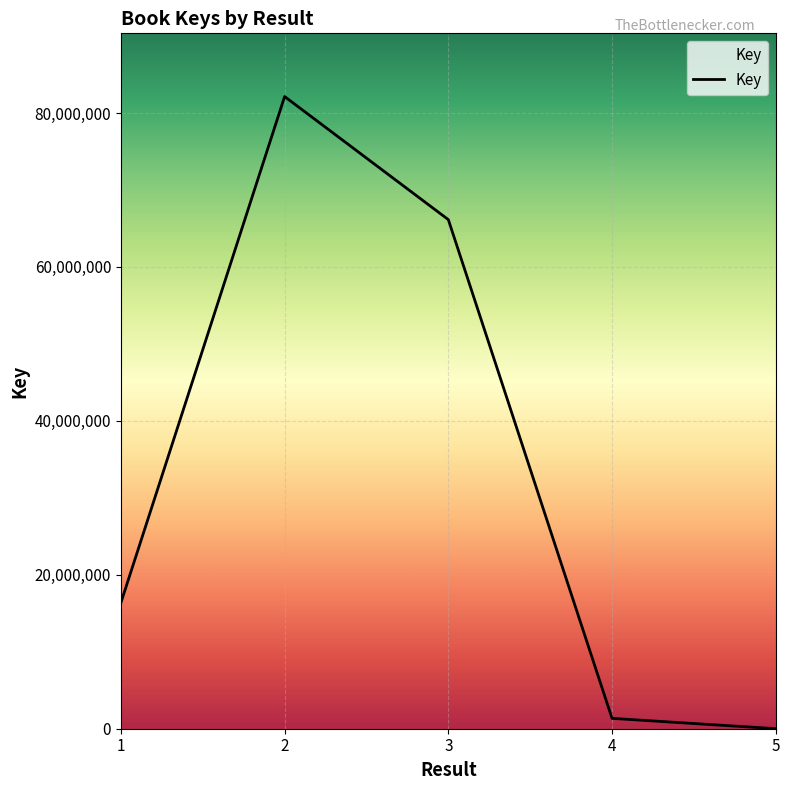

Which label corresponds to the smallest value in the chart?

5